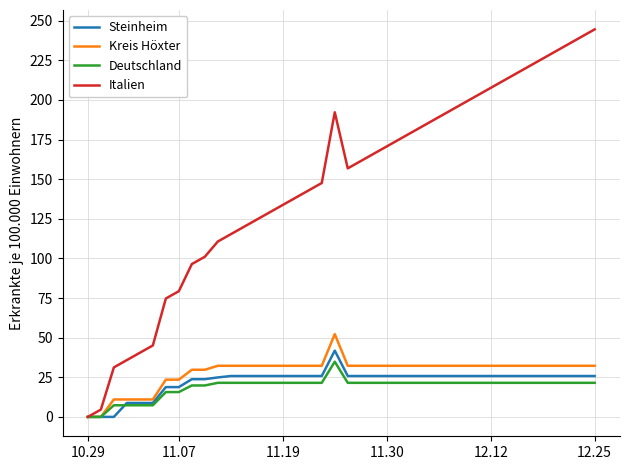

Which series has the widest spread of values?

Italien